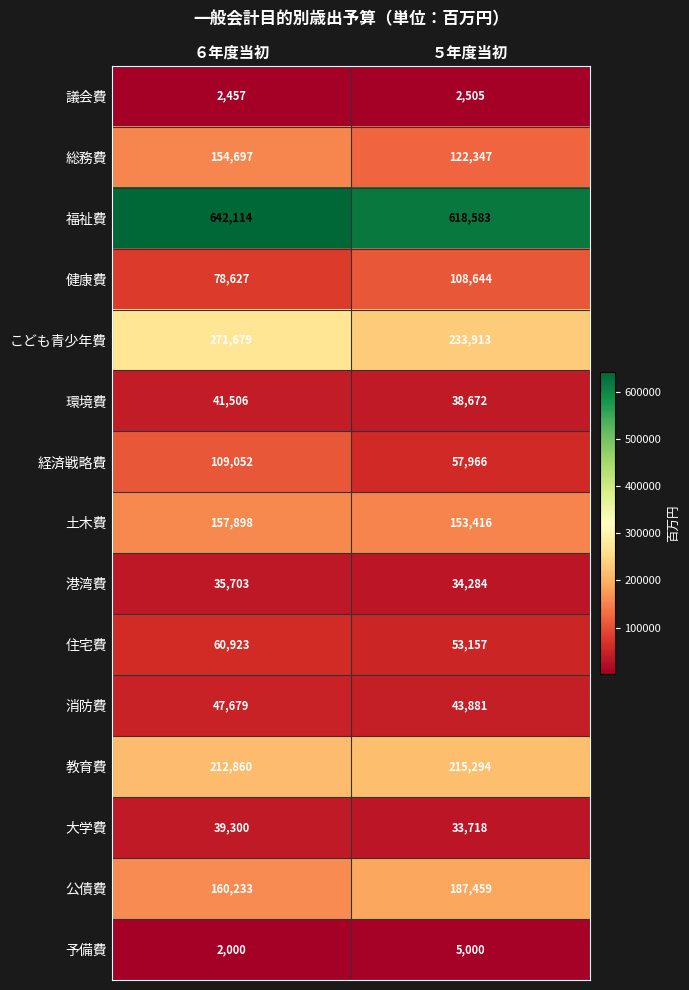

What is the minimum value shown in the chart?

2000